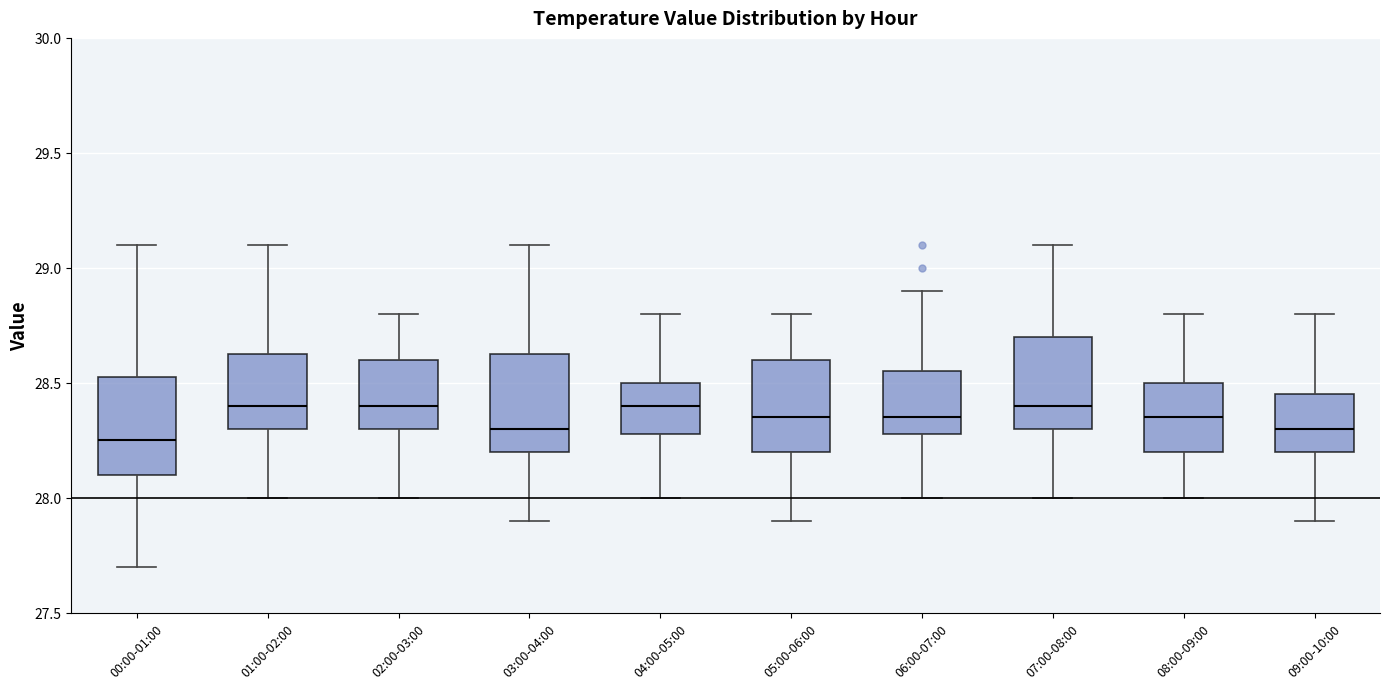

Where is the lower edge of the box for 04:00-05:00 on the y-axis? The values are not printed on the chart, so give them approximately, as read against the axis.

28.30